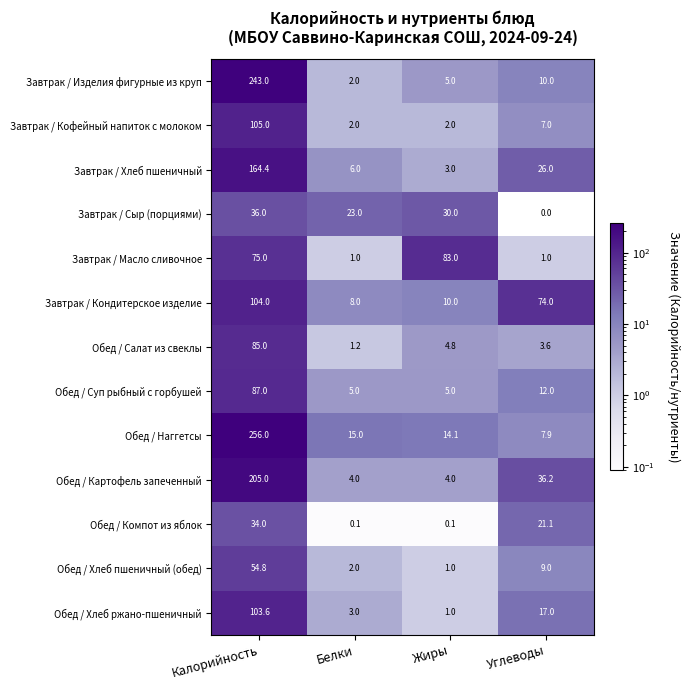

Rank the series by their maximum value, from lowest to highest.

Обед / Компот из яблок, Завтрак / Сыр (порциями), Обед / Хлеб пшеничный (обед), Завтрак / Масло сливочное, Обед / Салат из свеклы, Обед / Суп рыбный с горбушей, Обед / Хлеб ржано-пшеничный, Завтрак / Кондитерское изделие, Завтрак / Кофейный напиток с молоком, Завтрак / Хлеб пшеничный, Обед / Картофель запеченный, Завтрак / Изделия фигурные из круп, Обед / Наггетсы